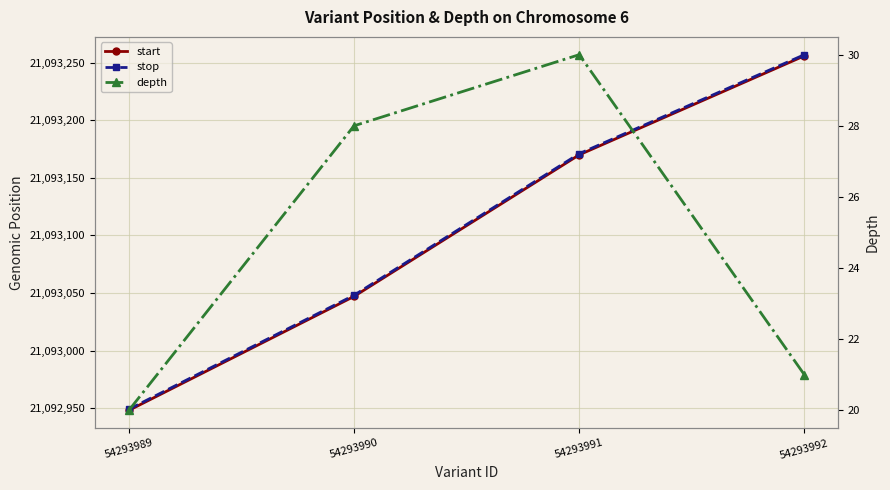

Is the value of depth at 54293989 greater than the value of stop at 54293990?

No